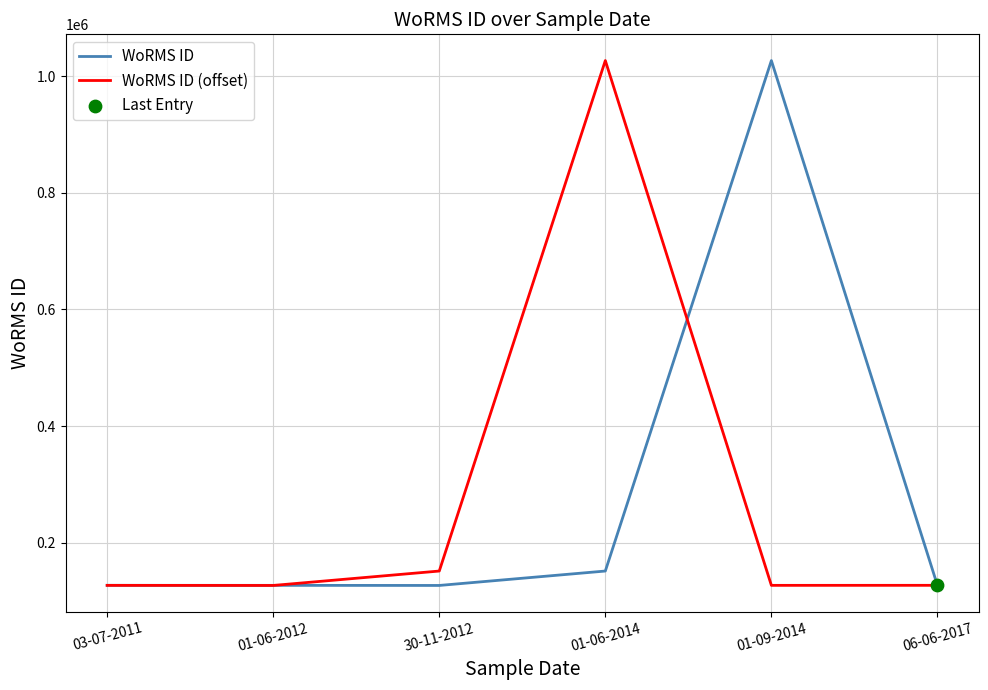

What is the spread (max minus min) of values at 01-06-2012?

159